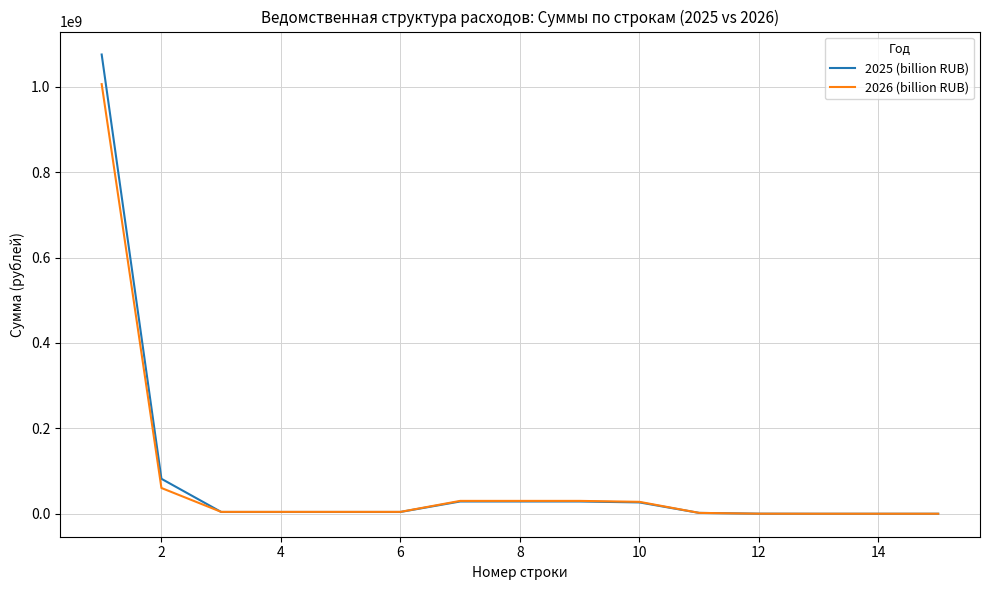

Which series has the widest spread of values?

2025 (billion RUB)